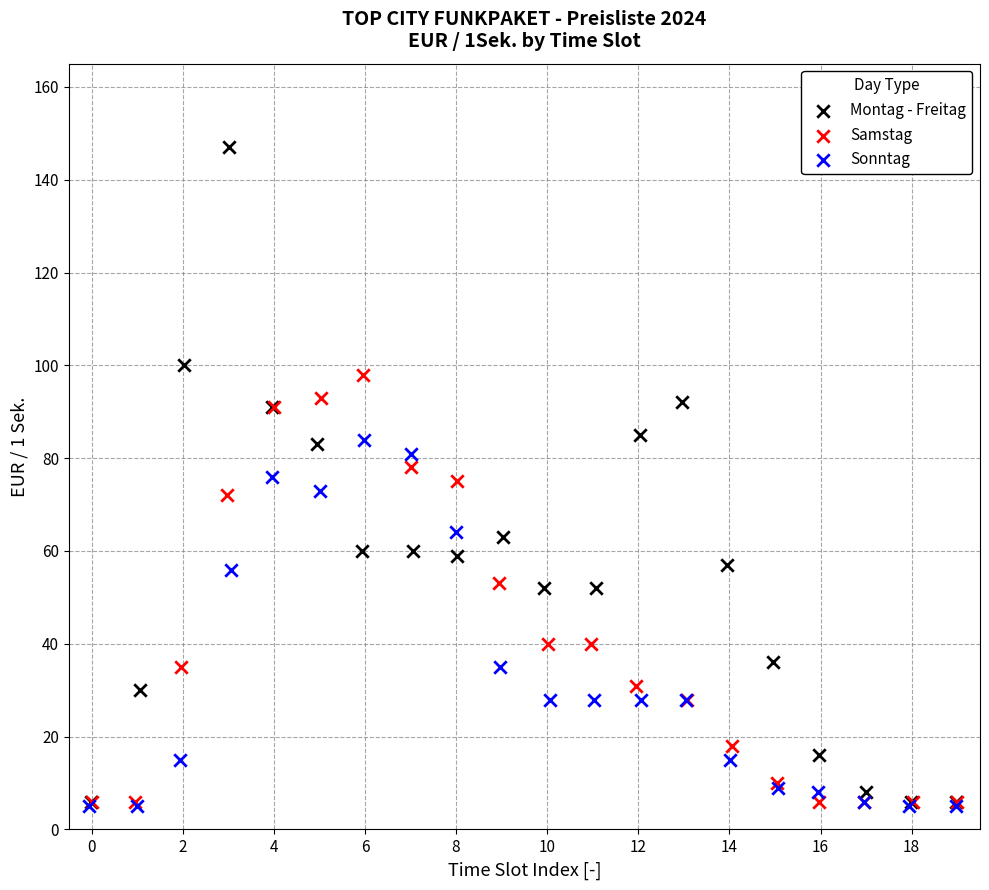

Which series contains the highest Y value?

Montag - Freitag